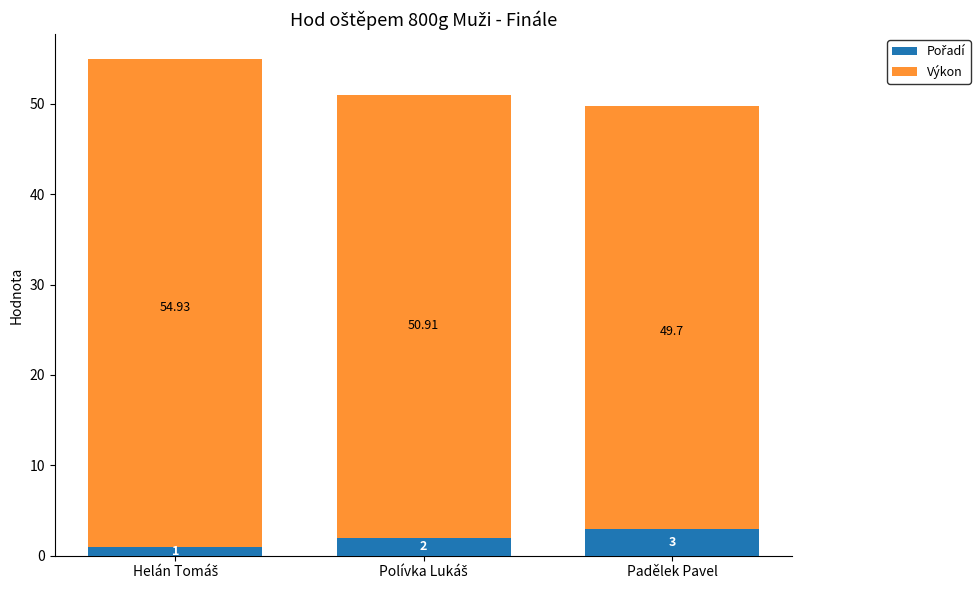

Reading left to right, what are all the values shown in this chart?

Pořadí: 1.0	2.0	3.0
Výkon: 54.9	50.9	49.7